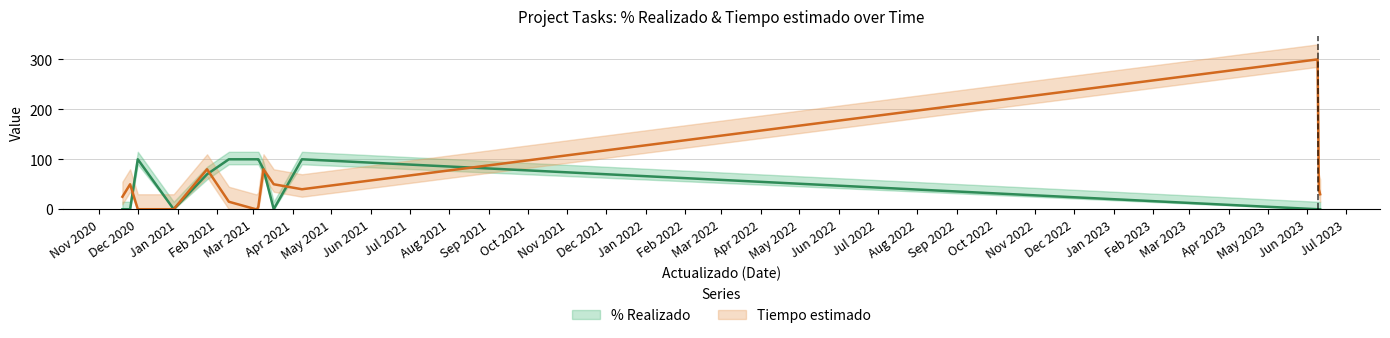

List the series in order of their peak value, lowest first.

% Realizado, Tiempo estimado